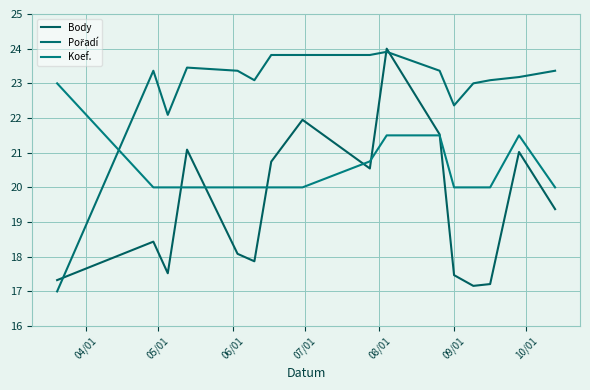

What is the average value of the Koef. series?

20.5